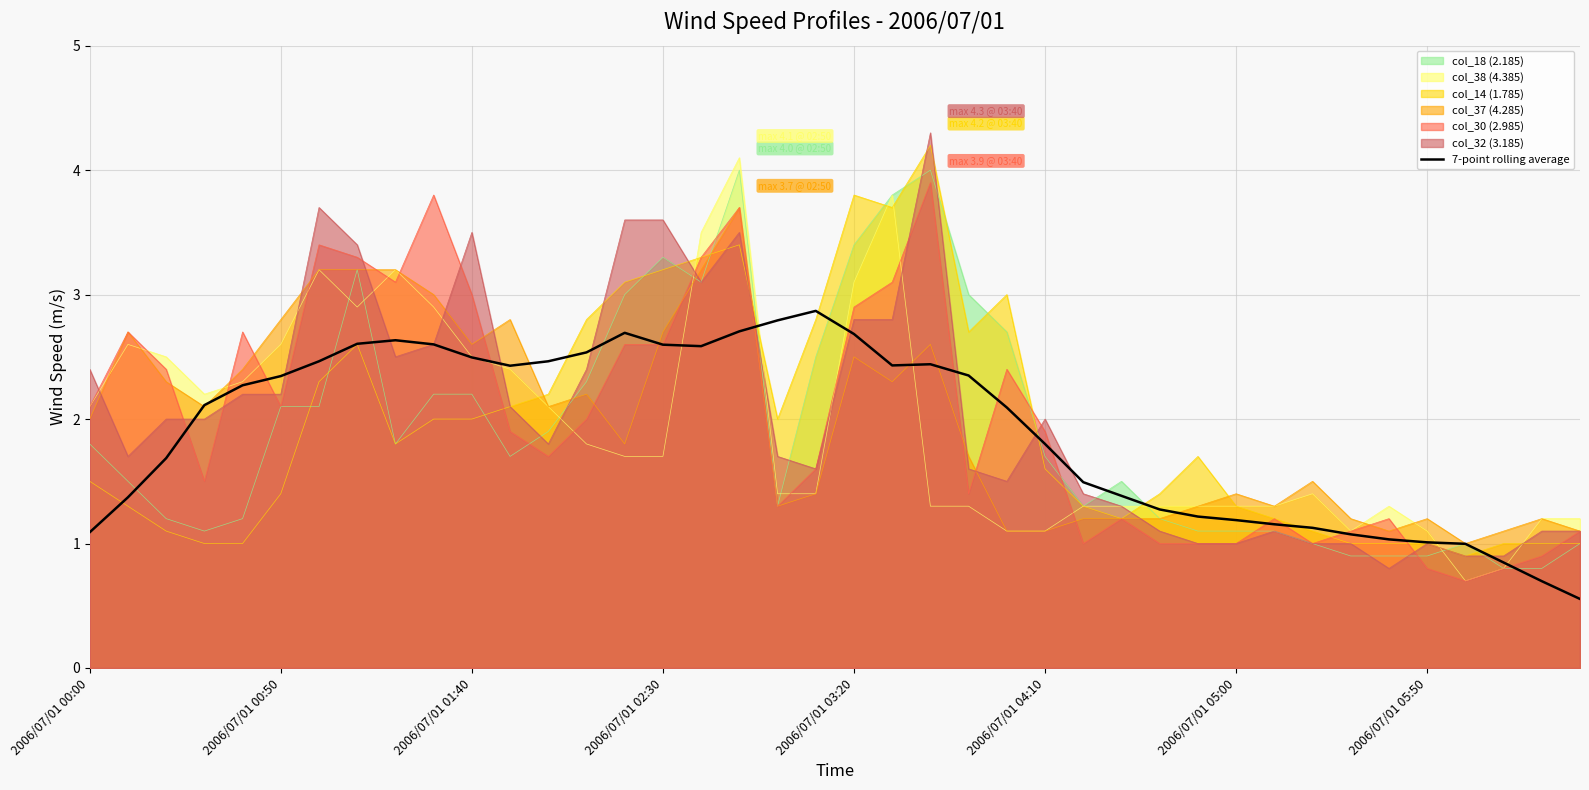

What is the greatest value displayed?

4.3